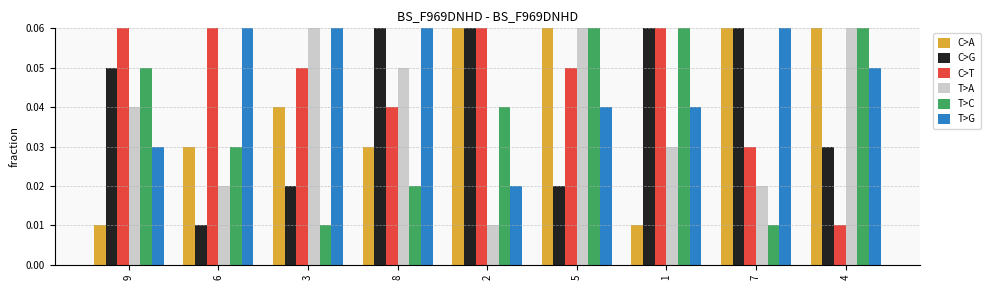

Reading left to right, transcribe all the data shown in this chart.

C>A: 0.0	0.0	0.0	0.0	0.1	0.1	0.0	0.1	0.1
C>G: 0.1	0.0	0.0	0.1	0.1	0.0	0.1	0.1	0.0
C>T: 0.1	0.1	0.1	0.0	0.1	0.1	0.1	0.0	0.0
T>A: 0.0	0.0	0.1	0.1	0.0	0.1	0.0	0.0	0.1
T>C: 0.1	0.0	0.0	0.0	0.0	0.1	0.1	0.0	0.1
T>G: 0.0	0.1	0.1	0.1	0.0	0.0	0.0	0.1	0.1